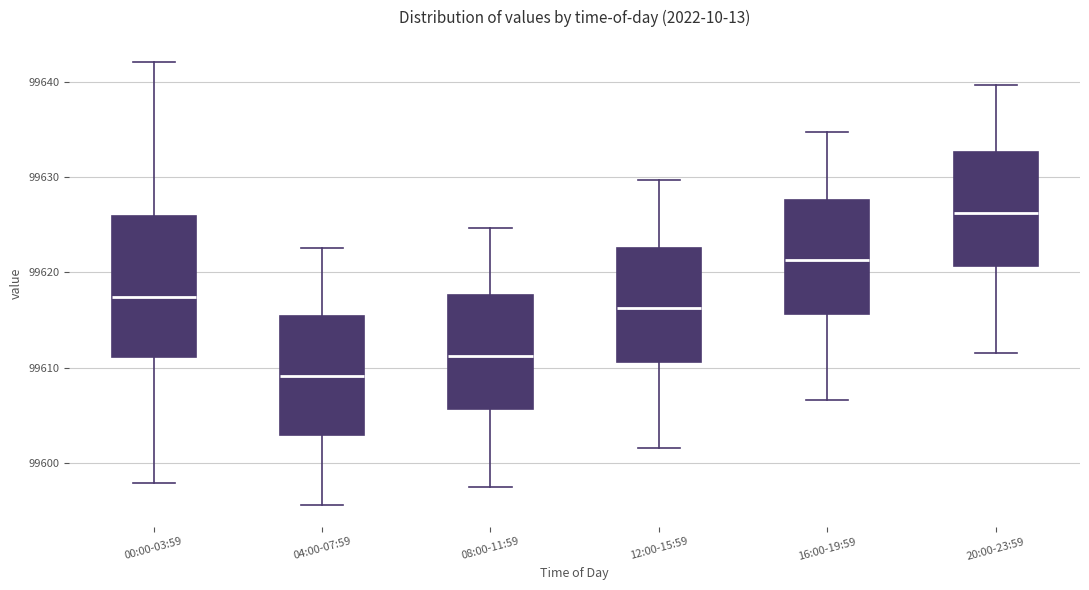

Reading left to right, read every box against the y-axis: the position of its median line, the range the box covers, and the ends of its whiskers. The values are not printed on the chart, so give them approximately, as read against the axis.

00:00-03:59: median 99617, box 99611 to 99626, whiskers 99598 to 99642
04:00-07:59: median 99609, box 99603 to 99615, whiskers 99596 to 99623
08:00-11:59: median 99611, box 99606 to 99618, whiskers 99598 to 99625
12:00-15:59: median 99616, box 99611 to 99623, whiskers 99602 to 99630
16:00-19:59: median 99621, box 99616 to 99628, whiskers 99607 to 99635
20:00-23:59: median 99626, box 99621 to 99633, whiskers 99612 to 99640